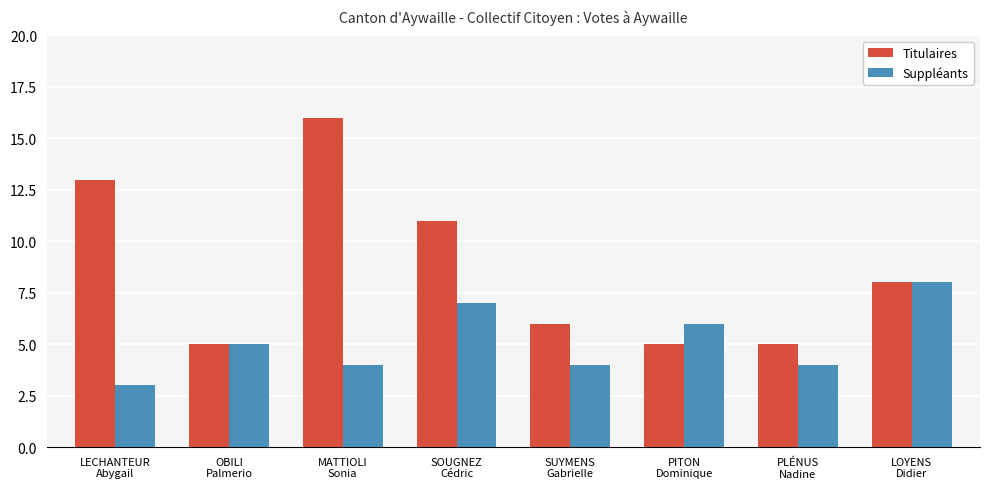

Which series has the widest spread of values?

Titulaires